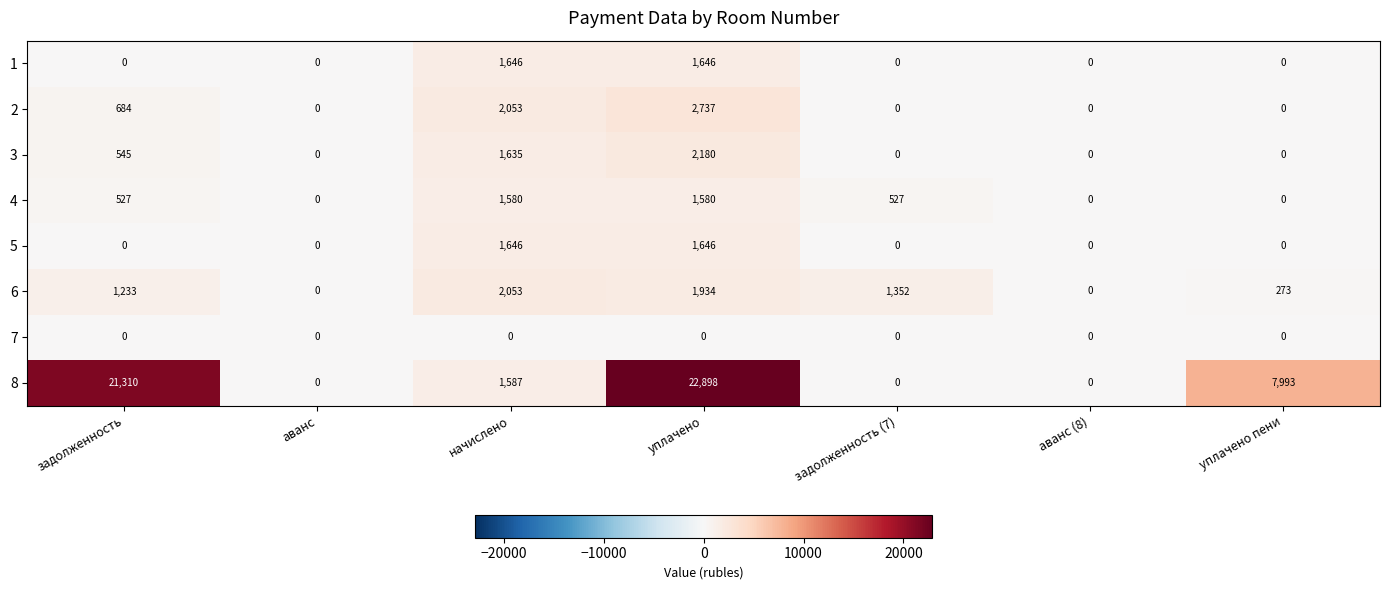

What is the total value across all series at уплачено пени?

8266